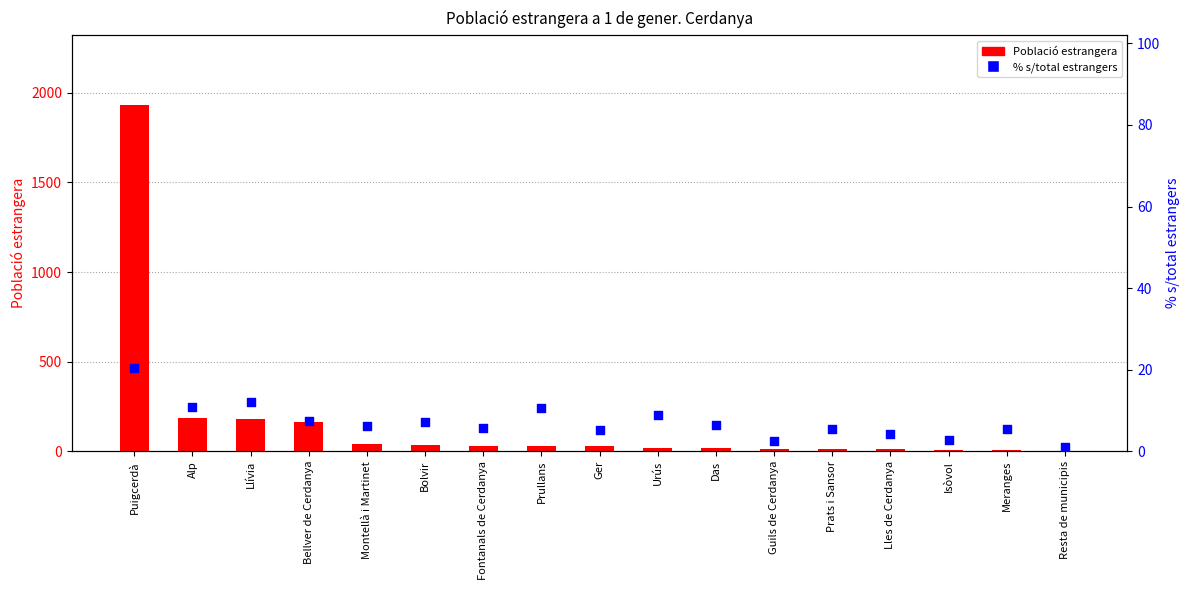

Is the value of Població estrangera at Urús greater than the value of % s/total estrangers at Resta de municipis?

Yes